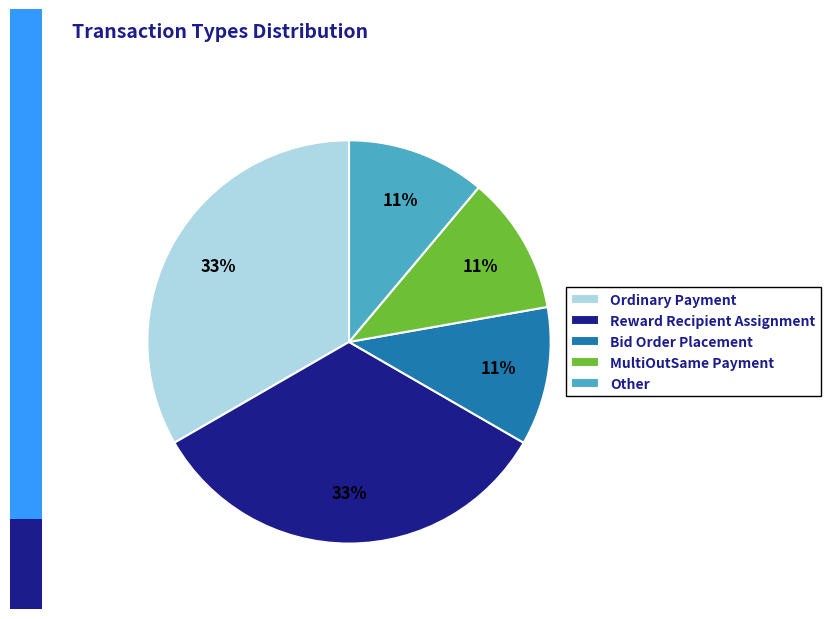

To the nearest percent, what is the difference between the largest and smallest slice percentages?

22%